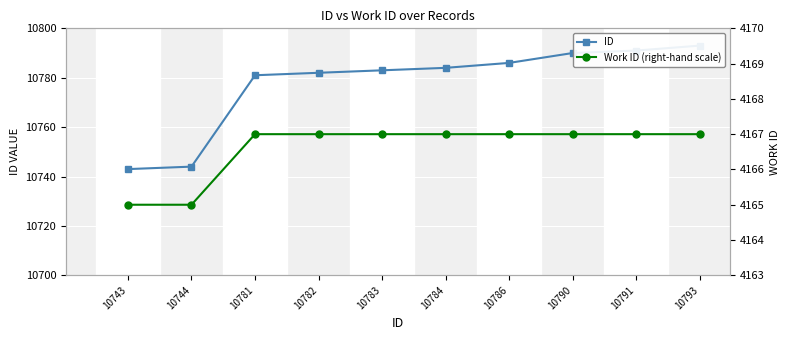

Which category has the lowest value across all series?

10743